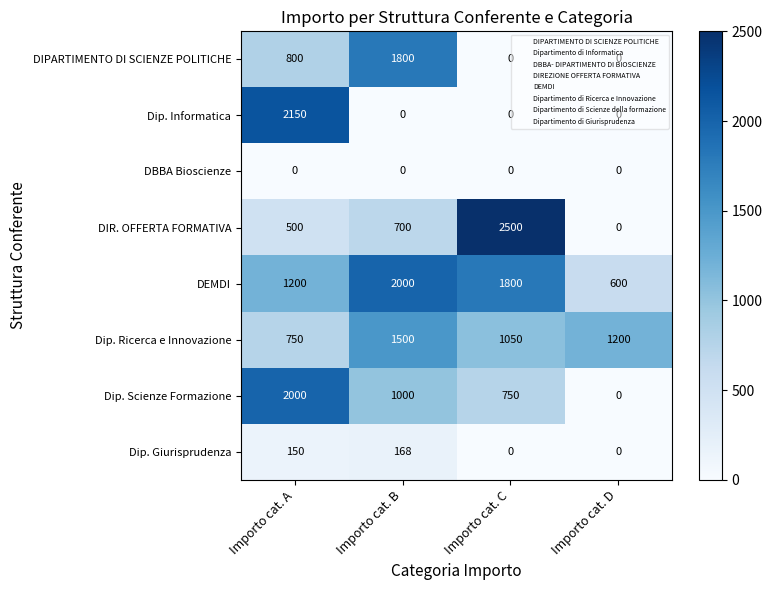

Is it true that Dip. Scienze Formazione equals 2709 at Importo cat. A?

False